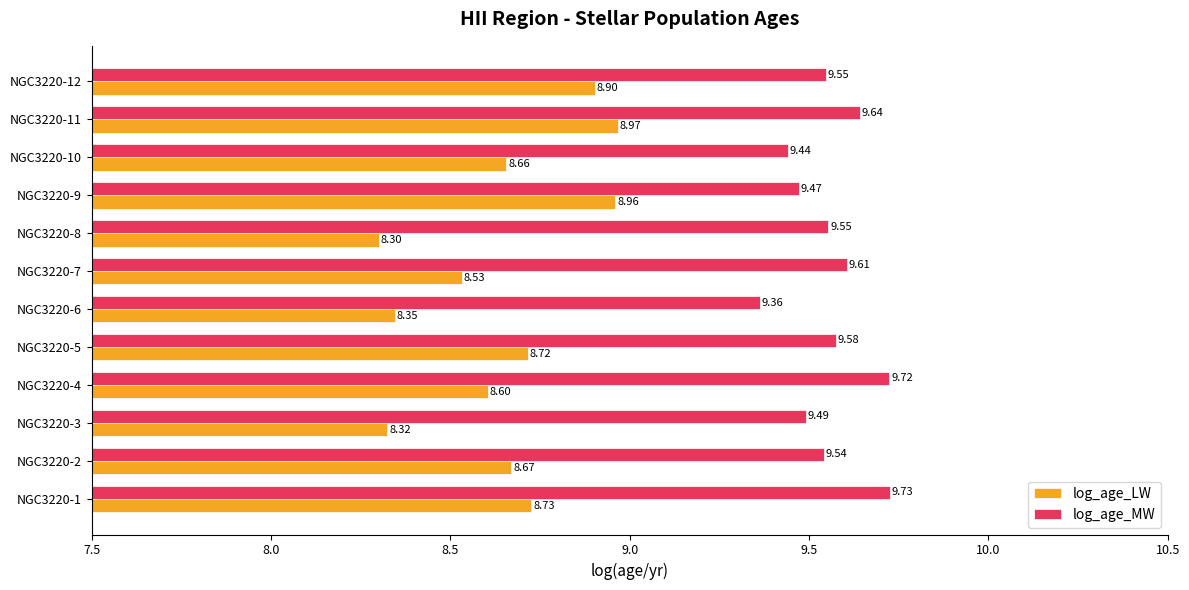

What is the difference between the maximum and minimum values in the log_age_MW series?

0.4